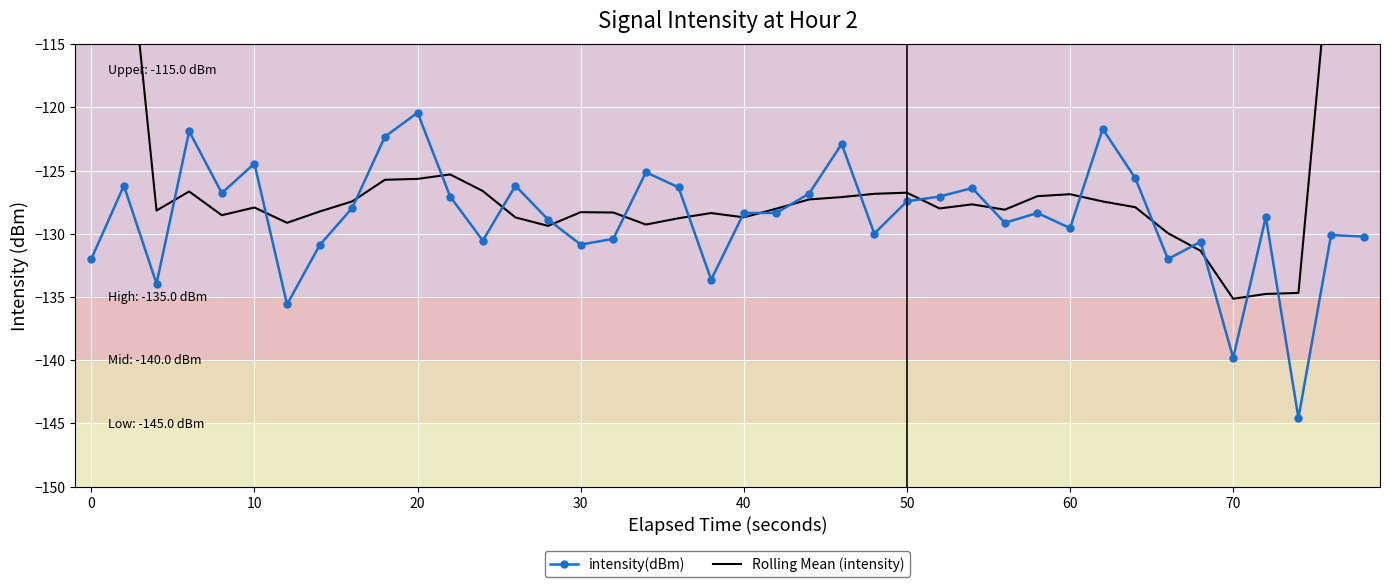

Which series has the largest total across all categories?

Rolling Mean (intensity)